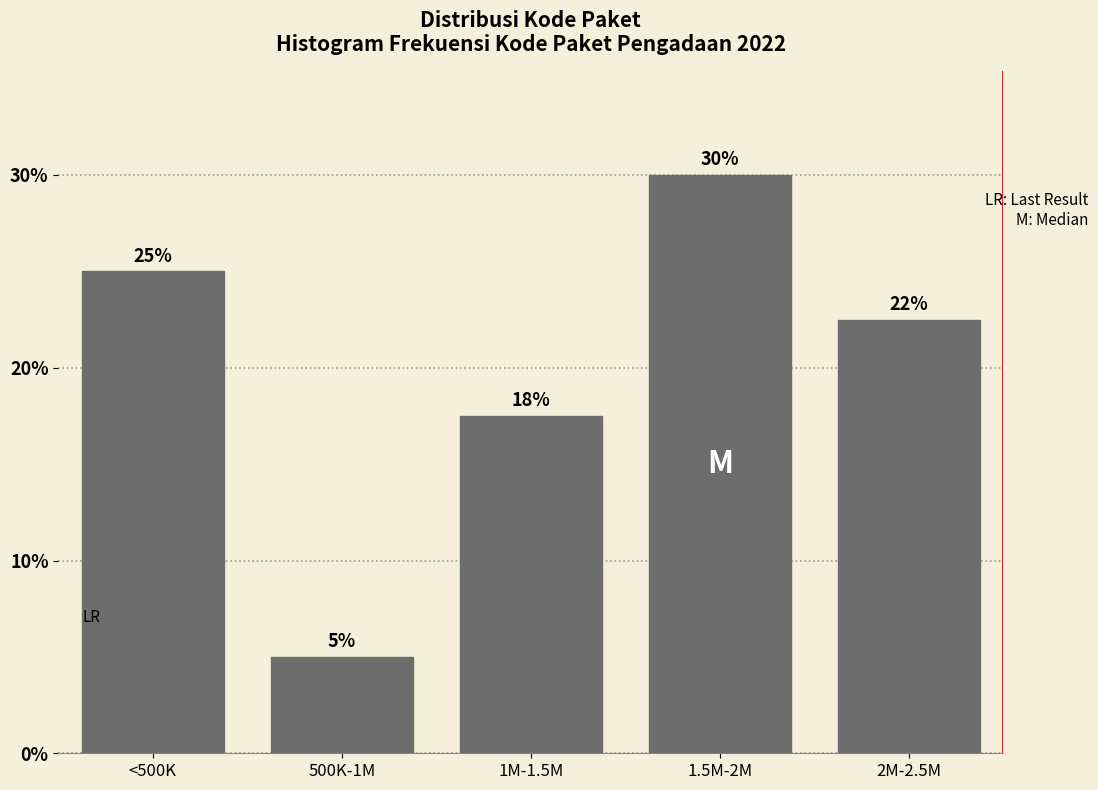

Which label corresponds to the smallest value in the chart?

500K-1M